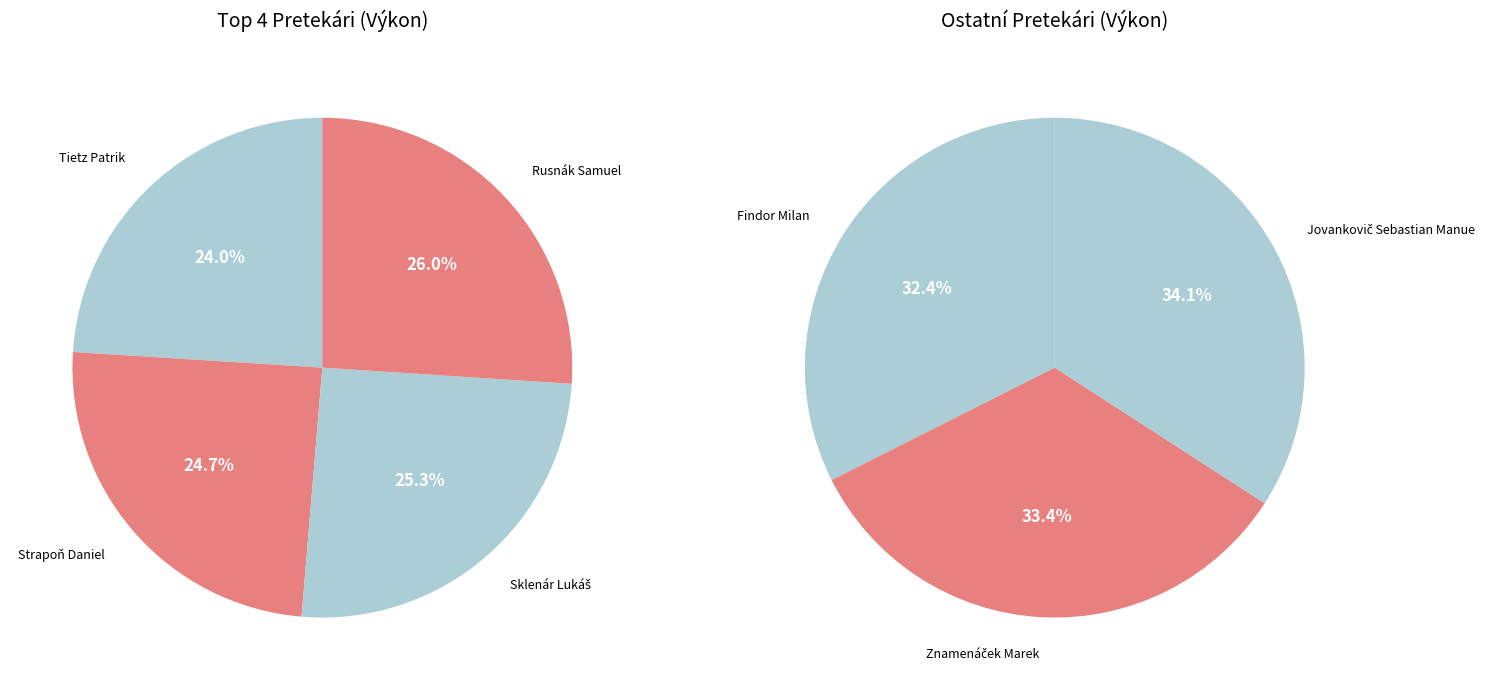

Is there a majority slice in this chart?

No